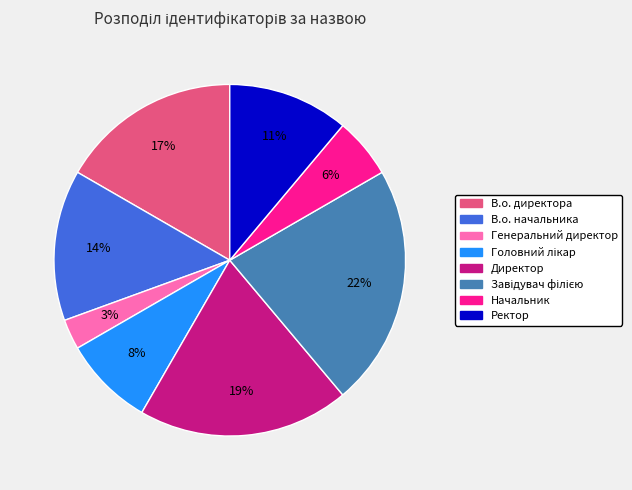

The Начальник slice represents 12% of the pie. True or false?

False